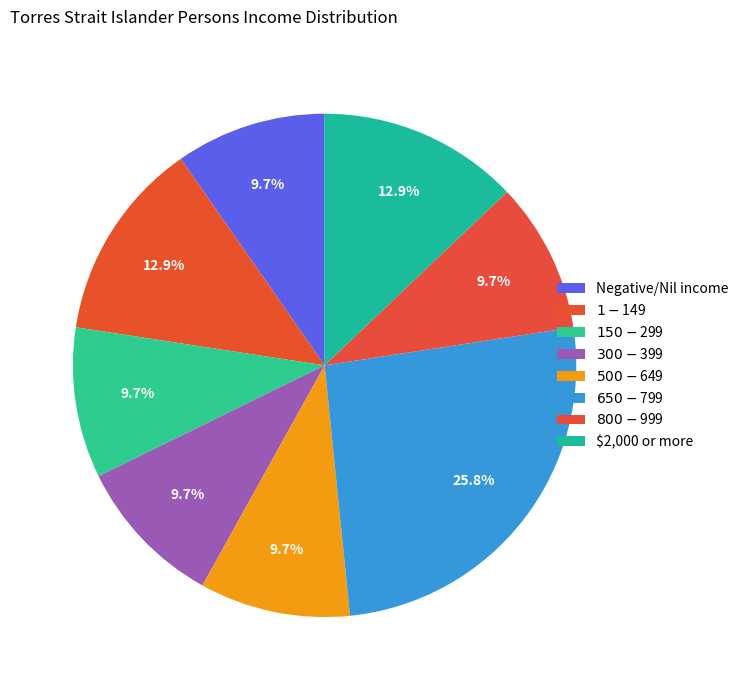

Is there a majority slice in this chart?

No